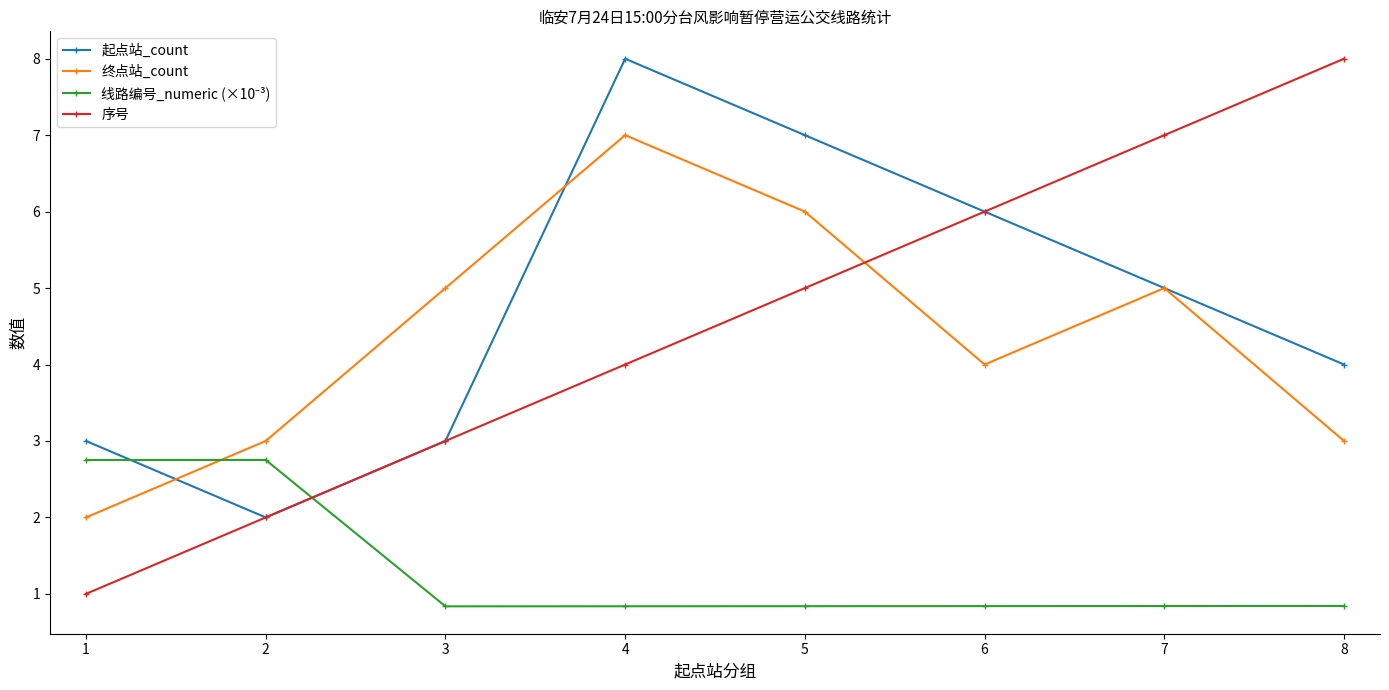

True or false: 起点站_count has more than 1 points higher than both neighbors.

False